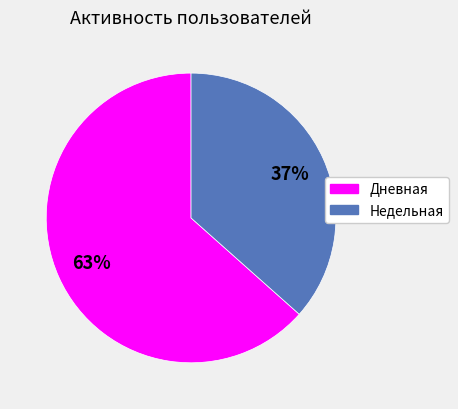

To the nearest percent, what is the average slice percentage?

50%